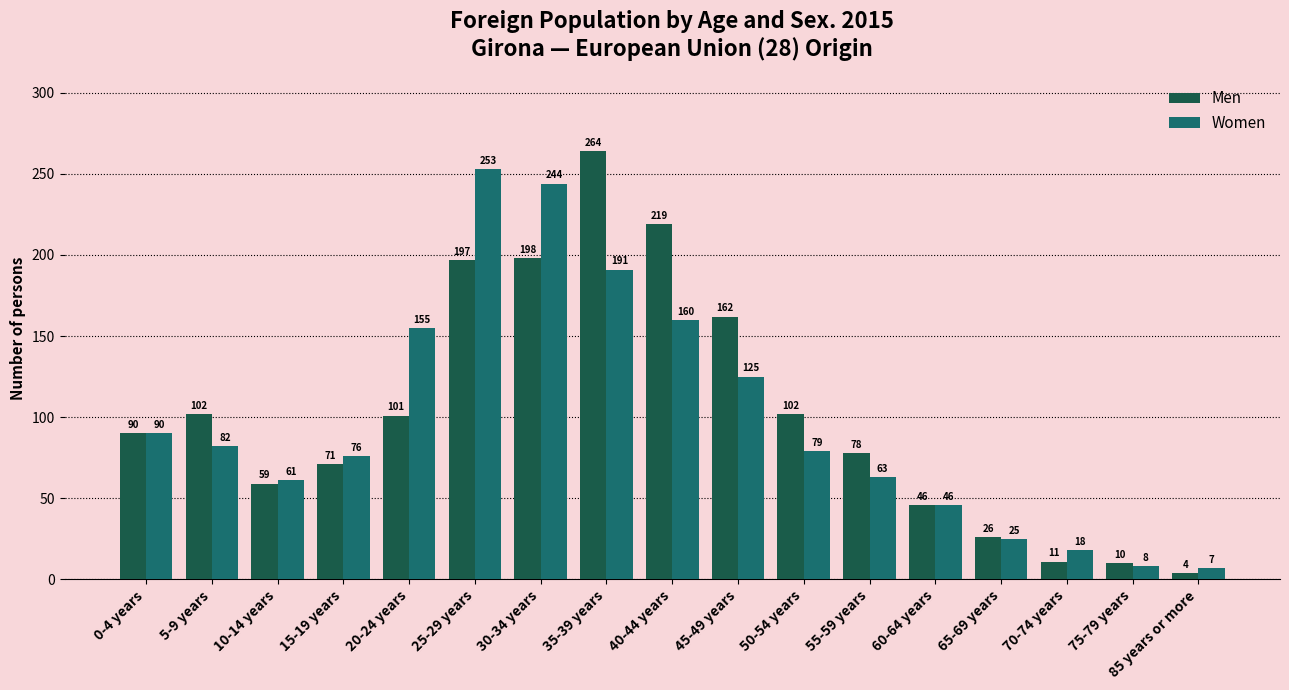

What is the sum of the Men values at 85 years or more and 65-69 years?

30